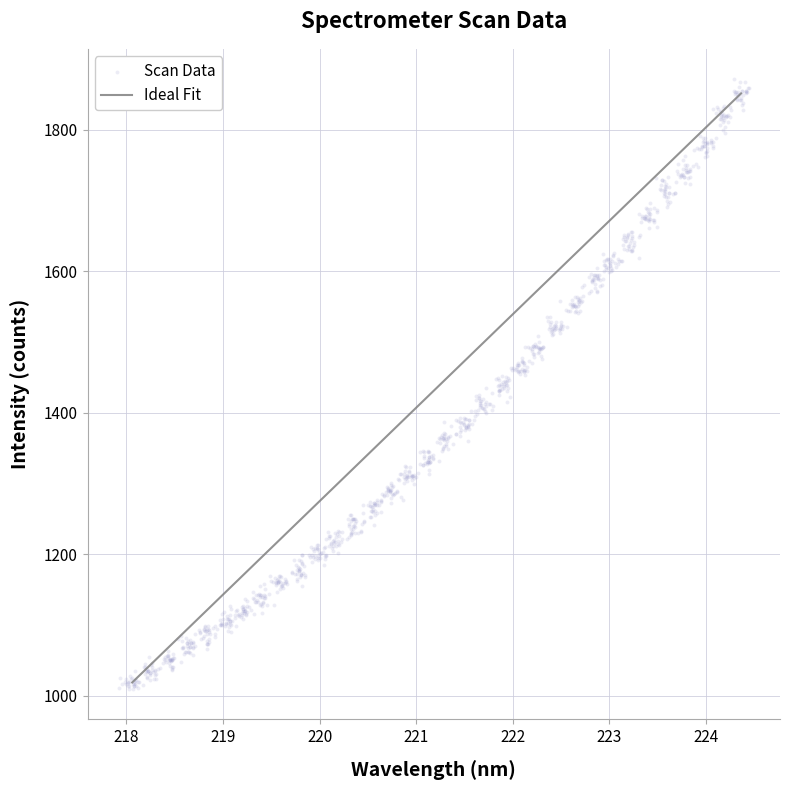

What is the range of X values (max minus min)?

6.5